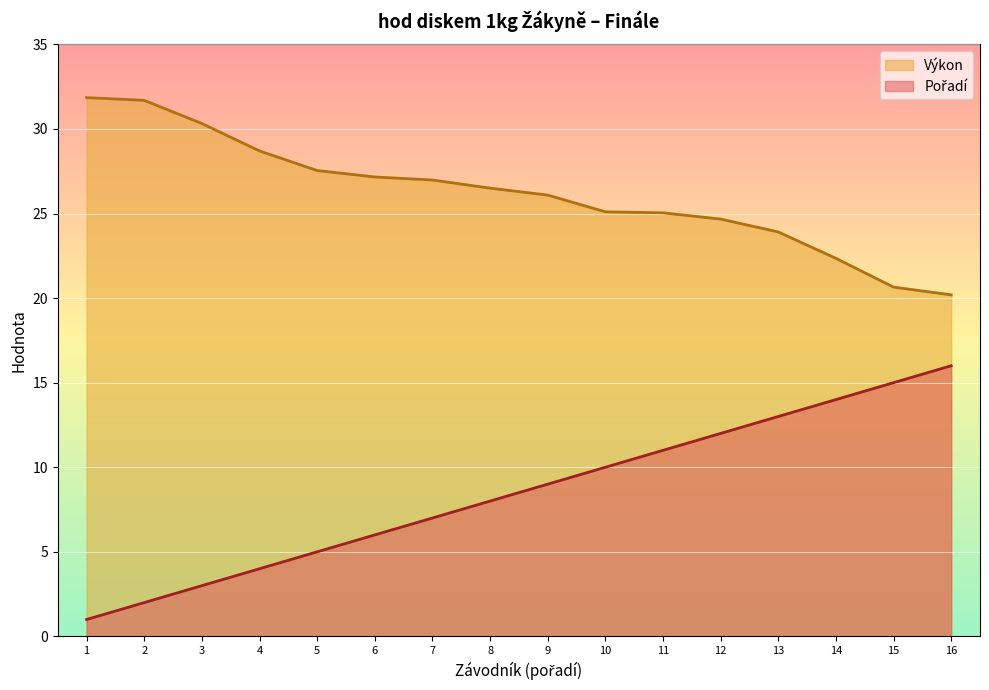

What is the difference between the highest and lowest values at 8?

18.5